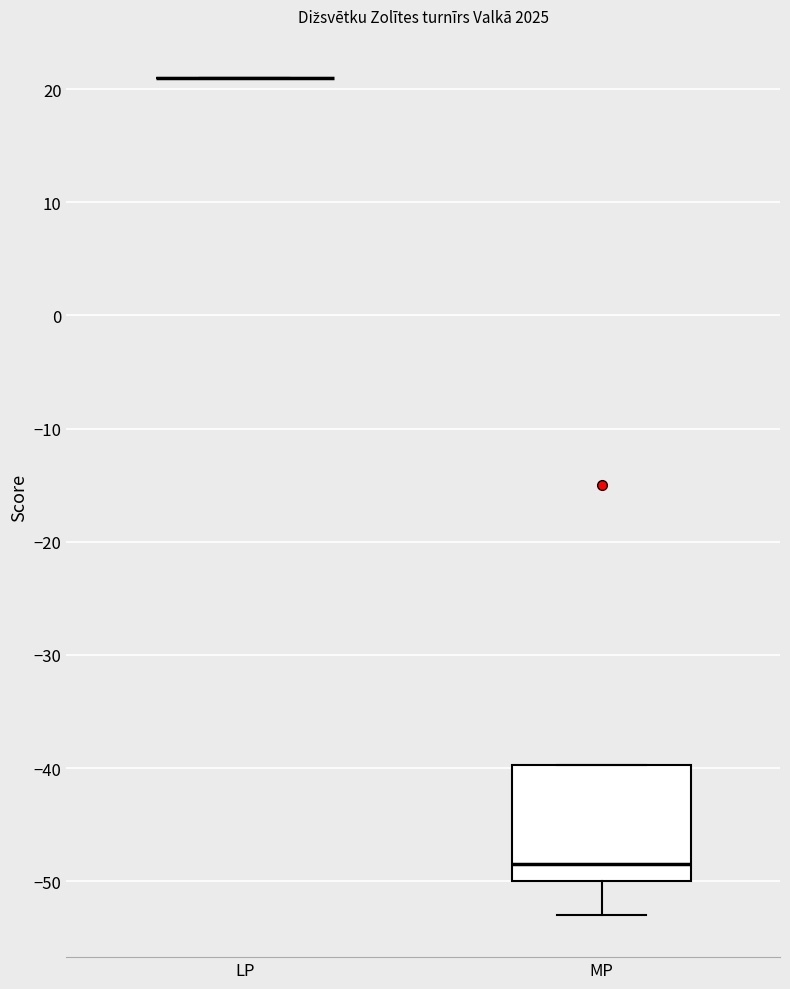

Reading left to right, read every box against the y-axis: the position of its median line, the range the box covers, and the ends of its whiskers. The values are not printed on the chart, so give them approximately, as read against the axis.

LP: box collapsed to a line at 21, whiskers 21 to 21
MP: median -48, box -50 to -40, whiskers -53 to -40